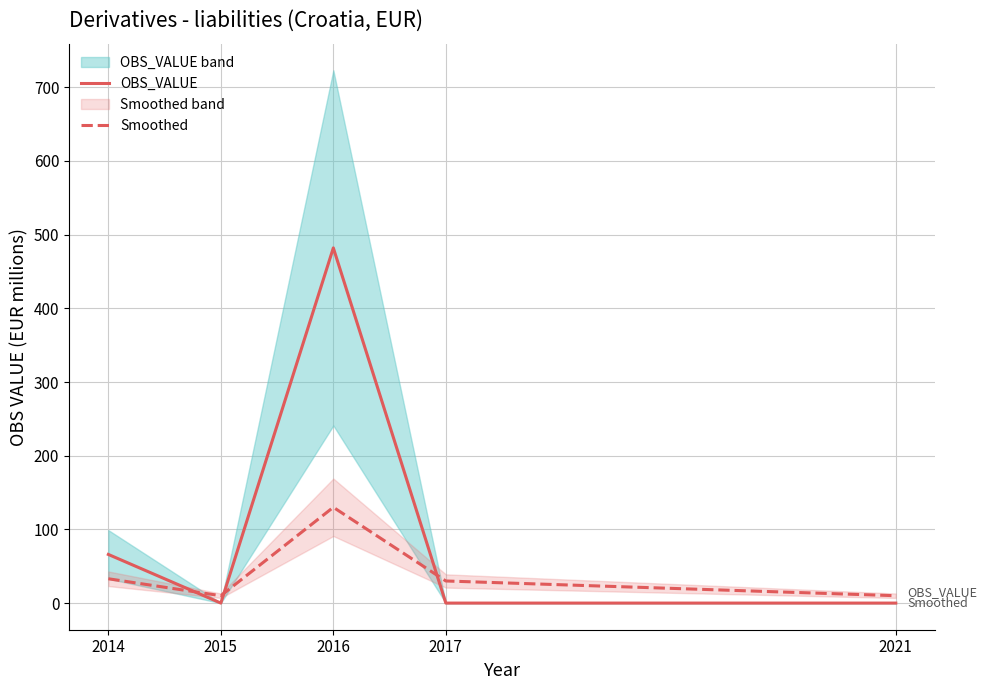

How many lines are shown in the chart?

2